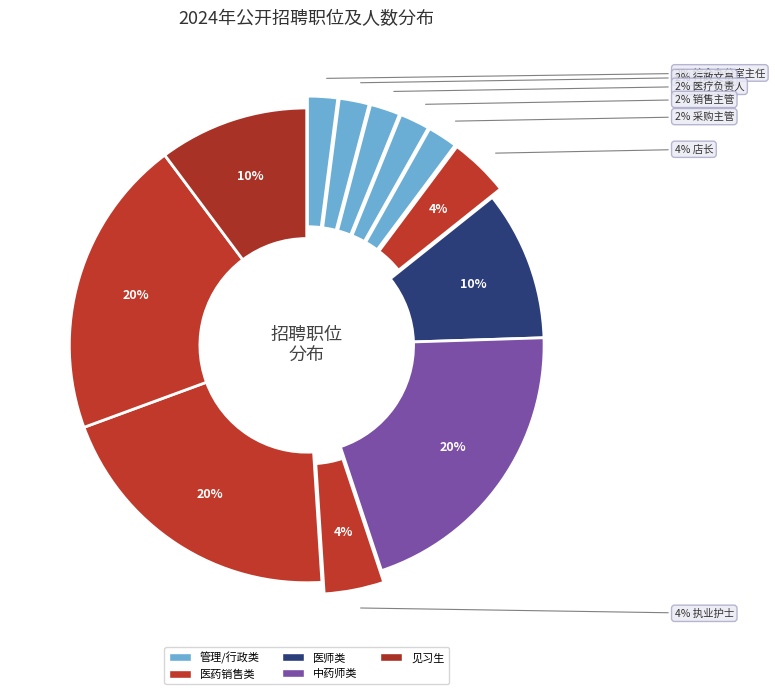

How many segments does this pie chart have?

12